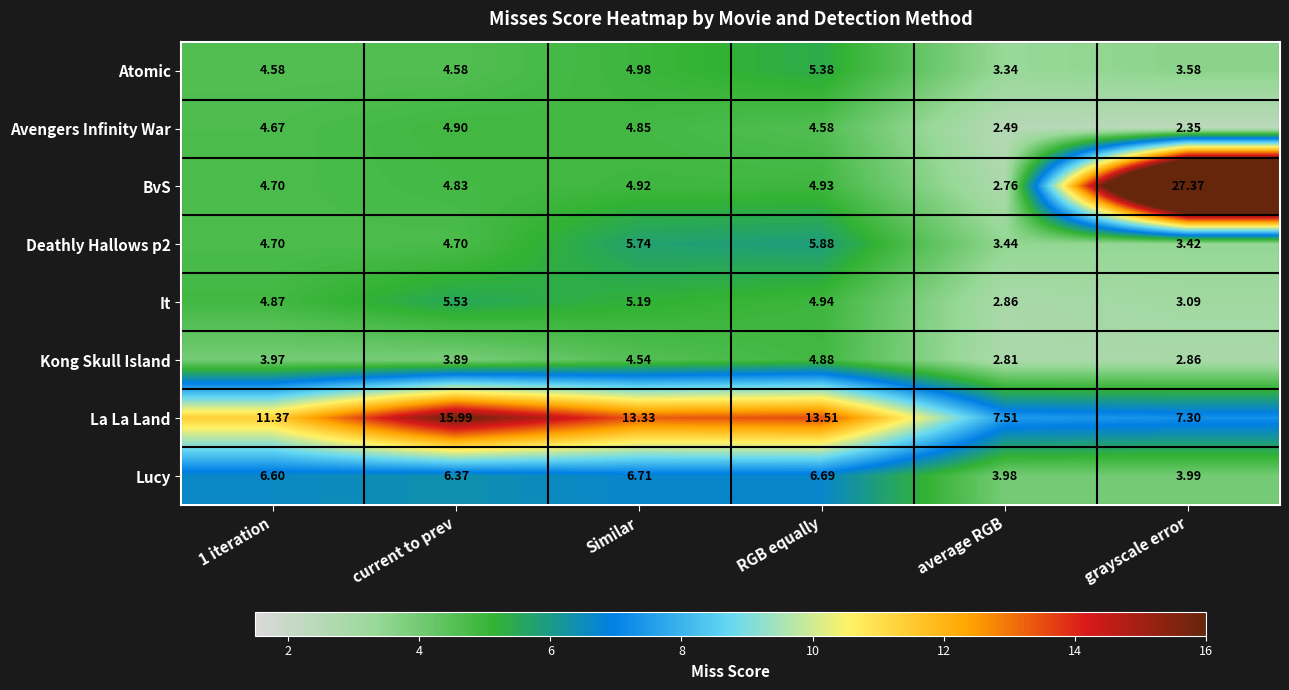

Which series has the widest spread of values?

BvS